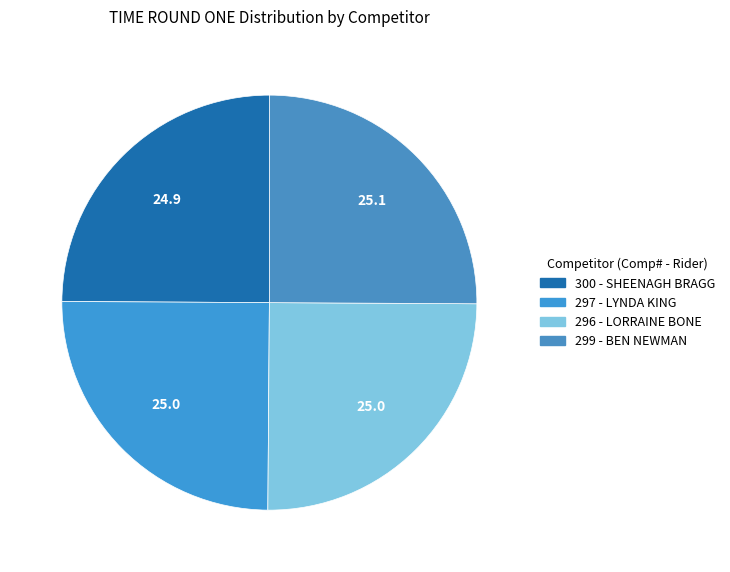

Count the number of slices in the pie.

4